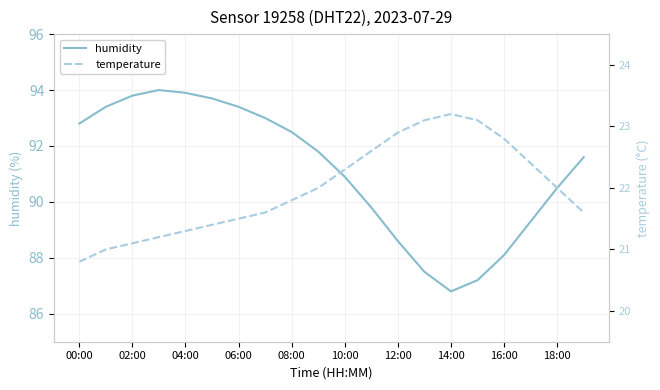

What is the lowest value of the humidity series?

86.8